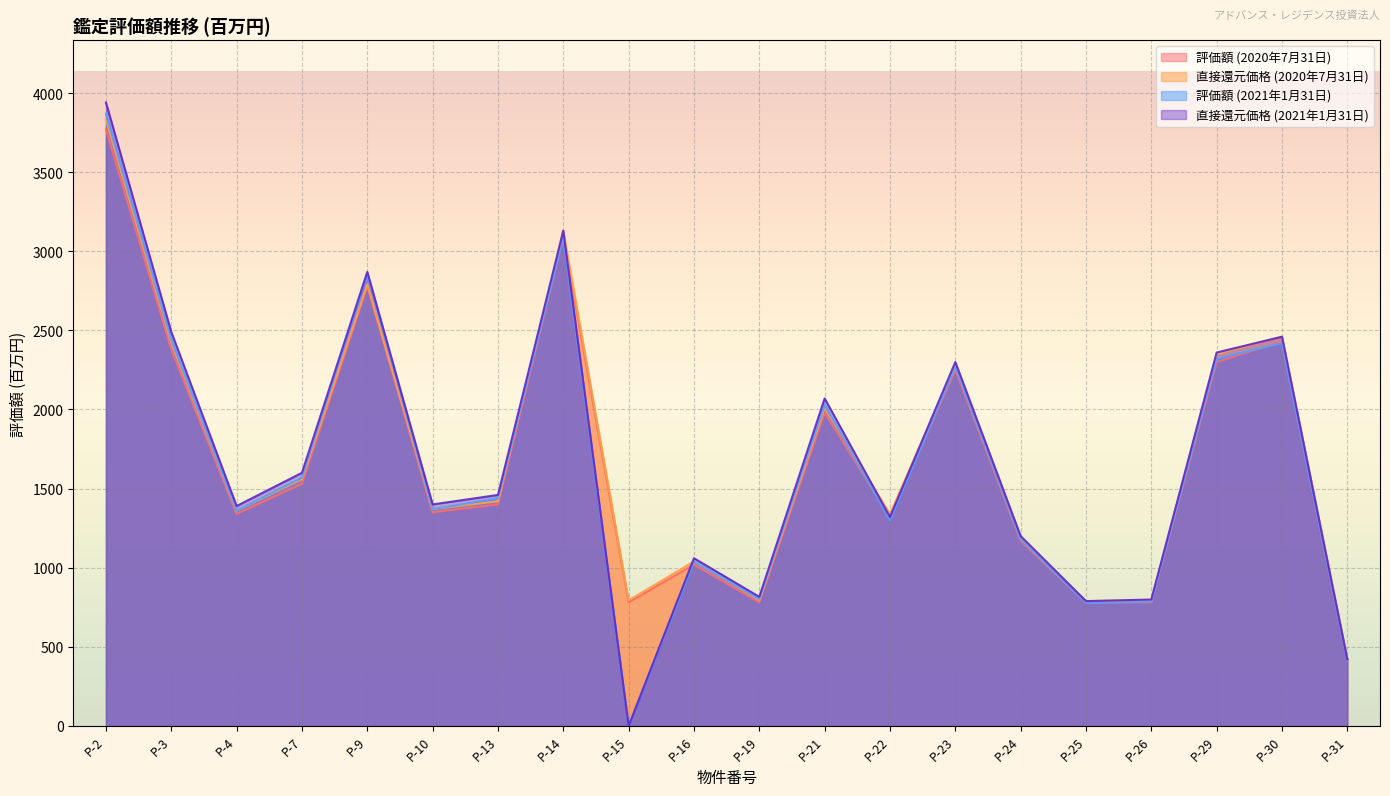

Which series changed the most between P-19 and P-25?

直接還元価格 (2021年1月31日)